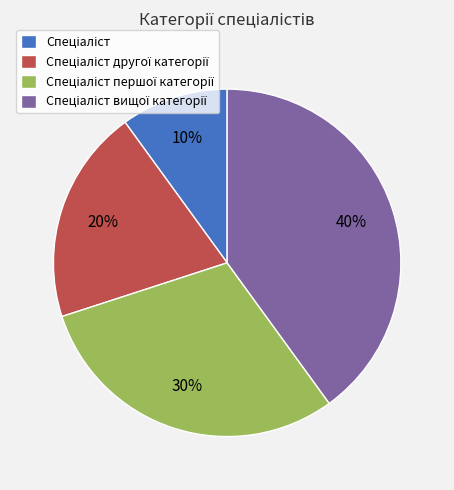

How many slices are in this pie chart?

4